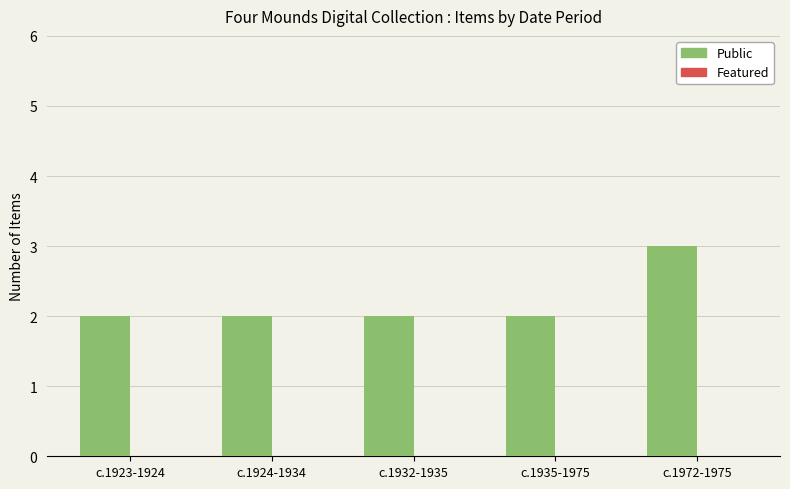

At which category does the chart reach its peak across all series?

c.1972-1975